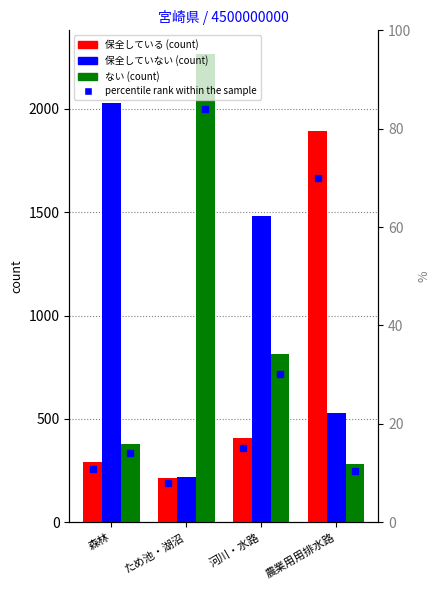

What are all the series names shown in the legend?

保全している, 保全していない, ない